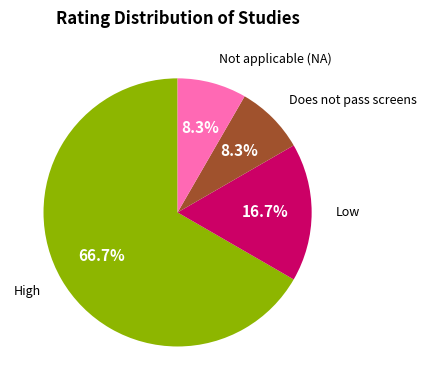

Is there any slice that represents more than half of the pie?

Yes